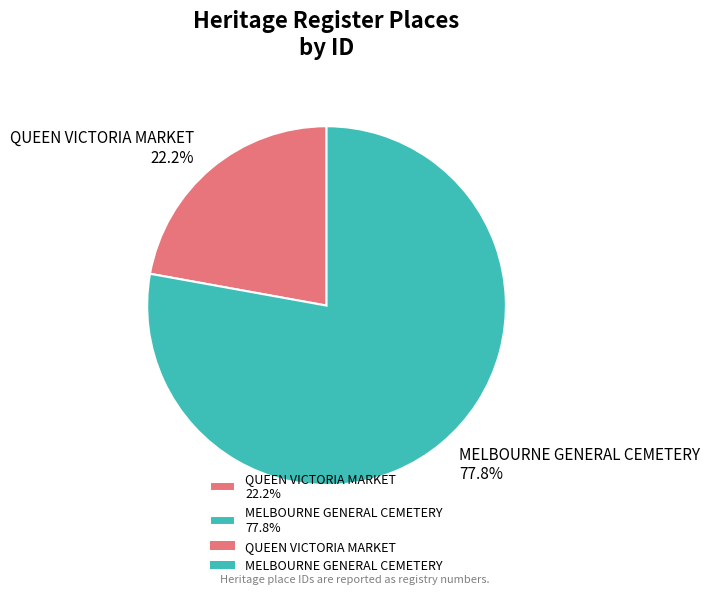

What is the largest slice in the pie chart?

MELBOURNE GENERAL CEMETERY